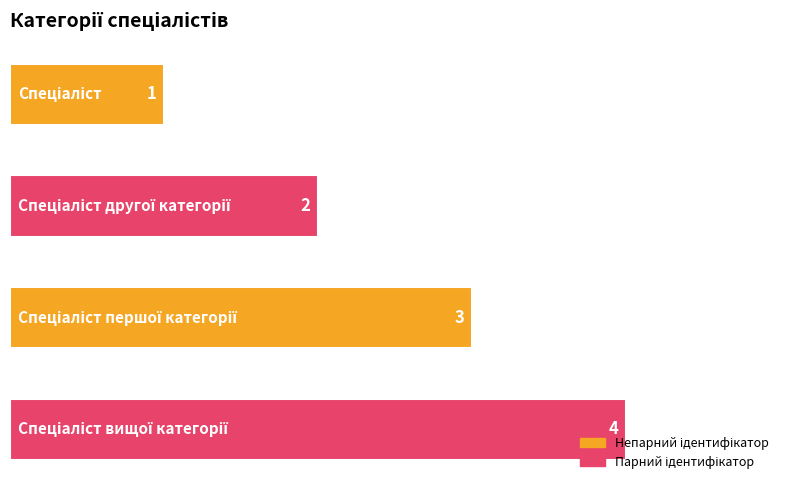

How many values are between 2 and 4?

3